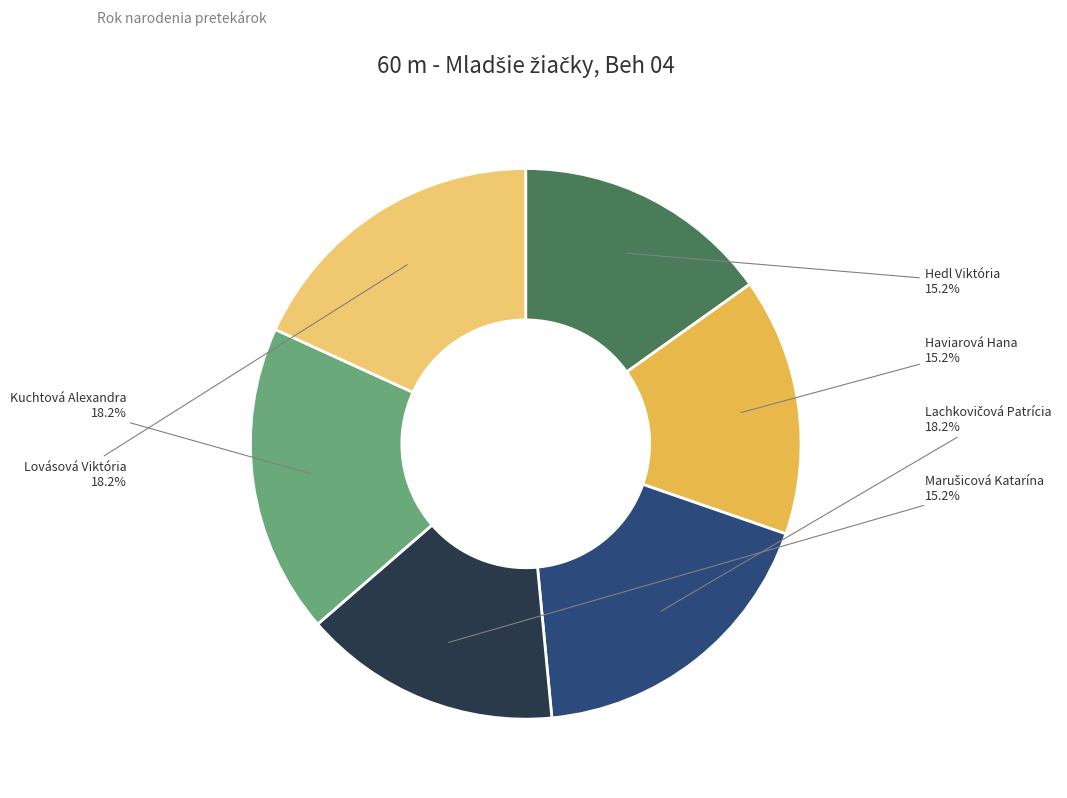

Is there any slice that represents more than half of the pie?

No